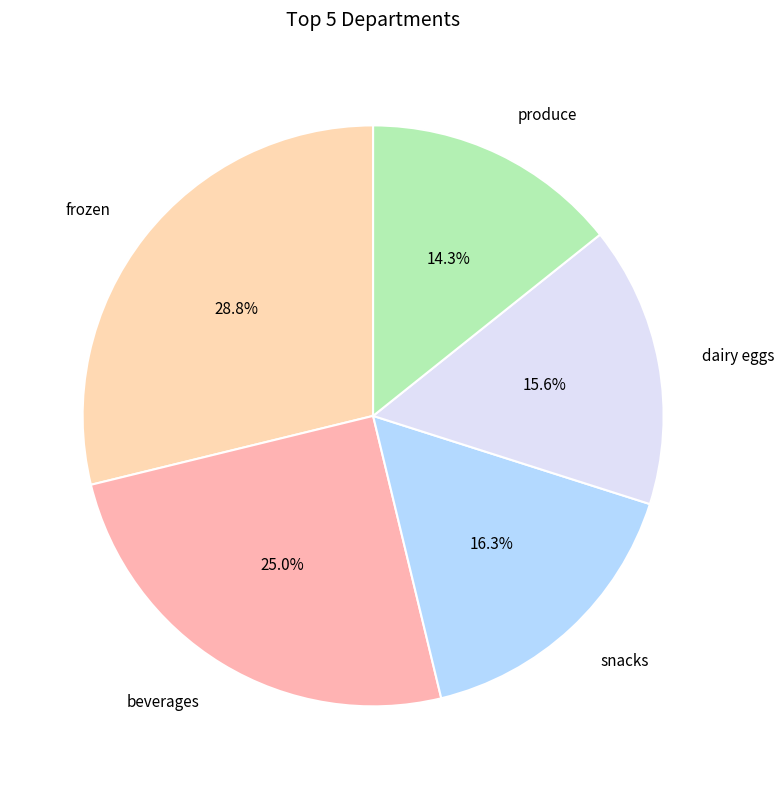

How many slices are in this pie chart?

5